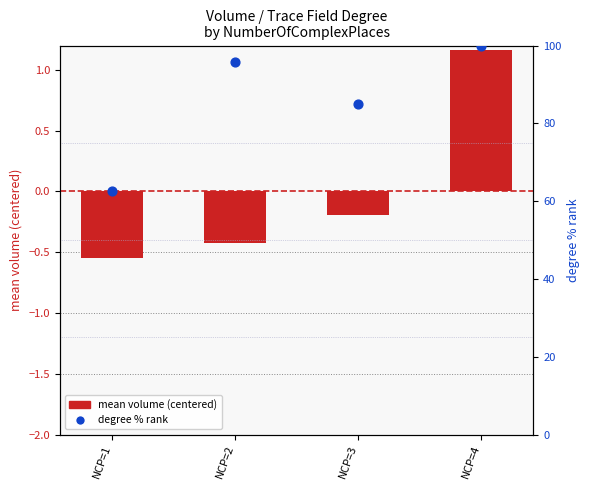

Which series has the largest total across all categories?

degree % rank